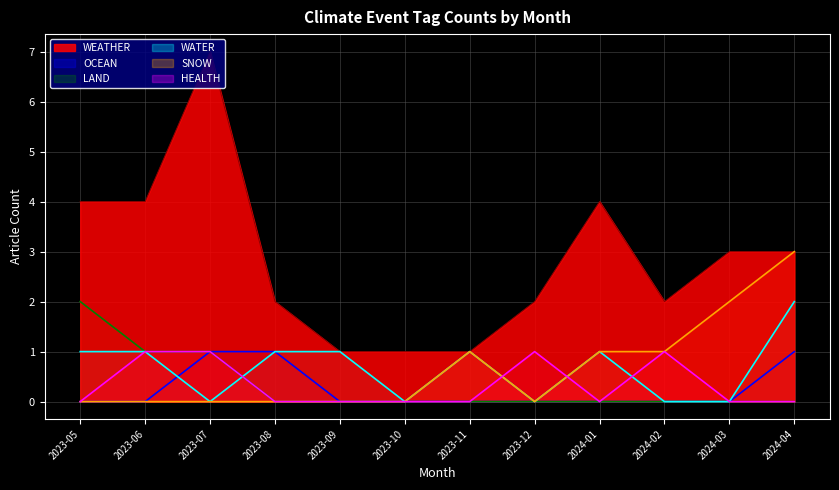

What position from the right is 2023-07?

10